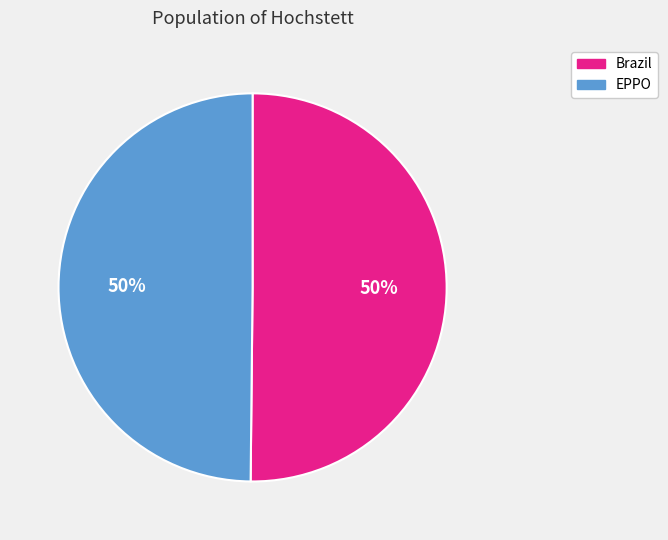

To the nearest percent, what is the combined percentage of Brazil and EPPO?

100%